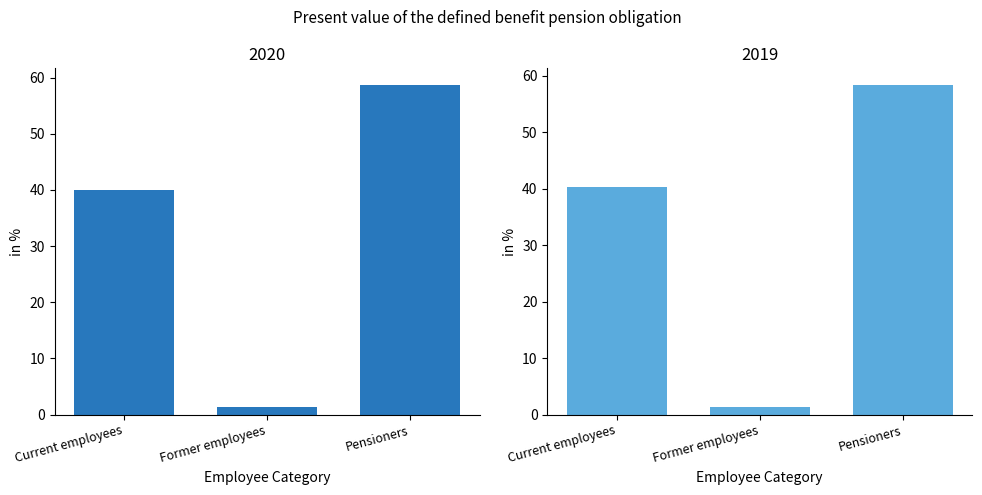

What is the sum of the 2020 values at Former employees and Current employees?

41.3